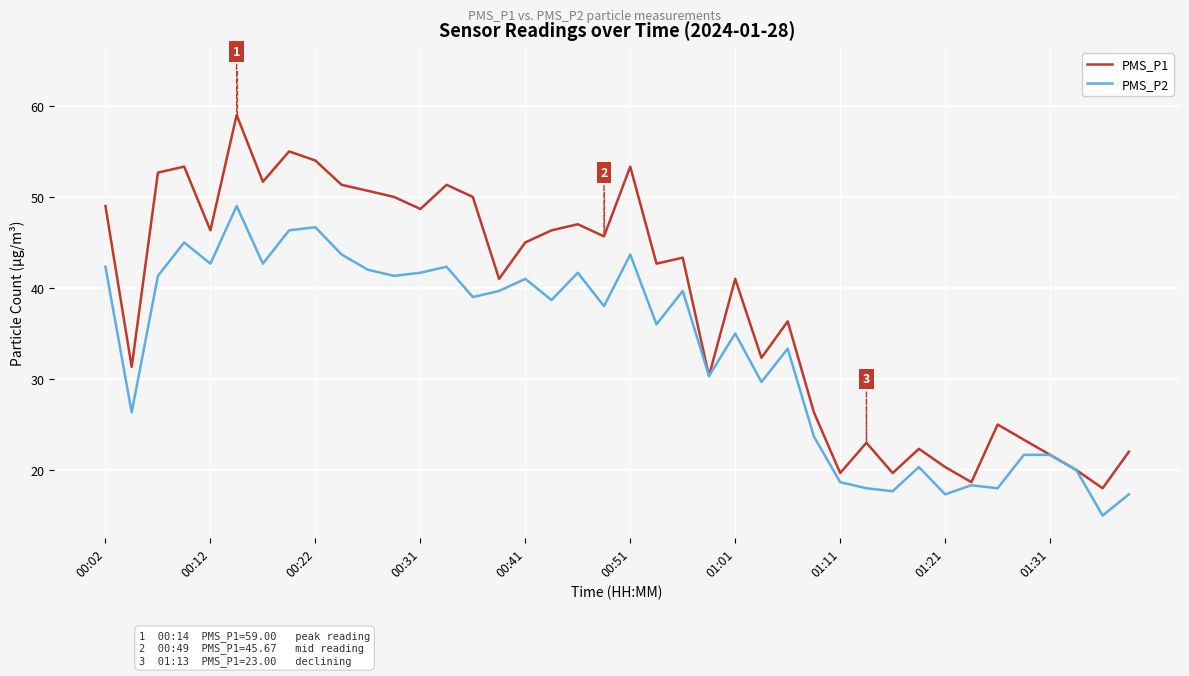

What is the lowest value of the PMS_P2 series?

15.0